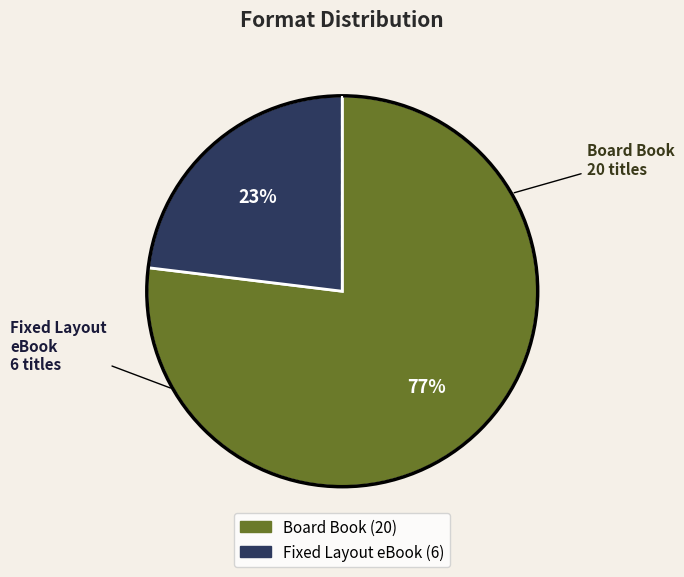

What is the majority slice?

Board Book